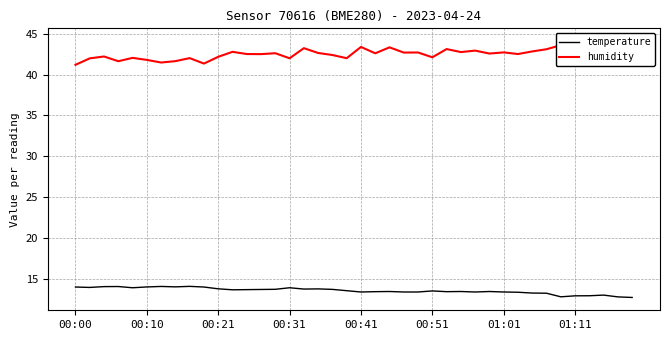

In humidity, how many points are lower than both neighbors (excluding endpoints)?

12